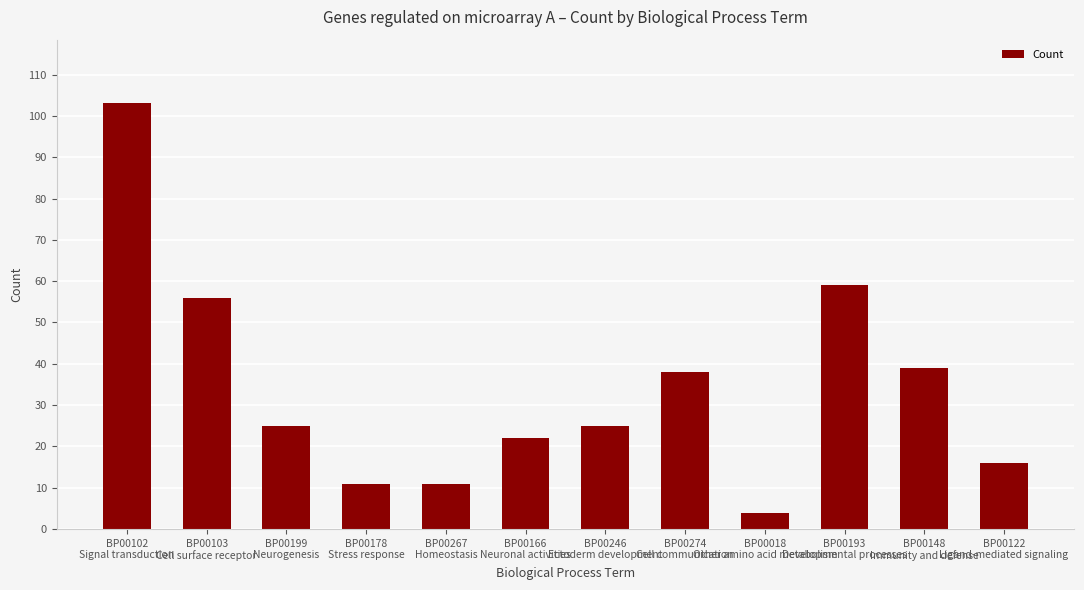

Reading left to right, extract all data points from this chart.

103	56	25	11	11	22	25	38	4	59	39	16